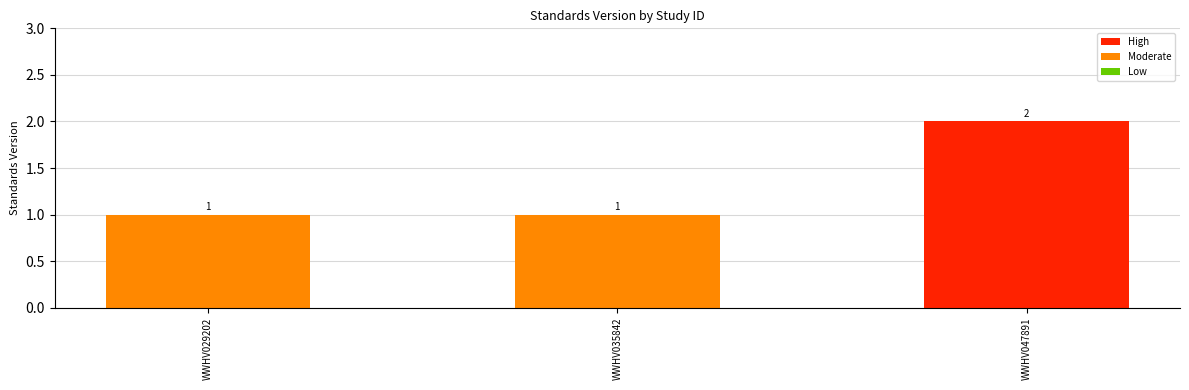

What is the sum of the values at WWHV035842 and WWHV029202?

2